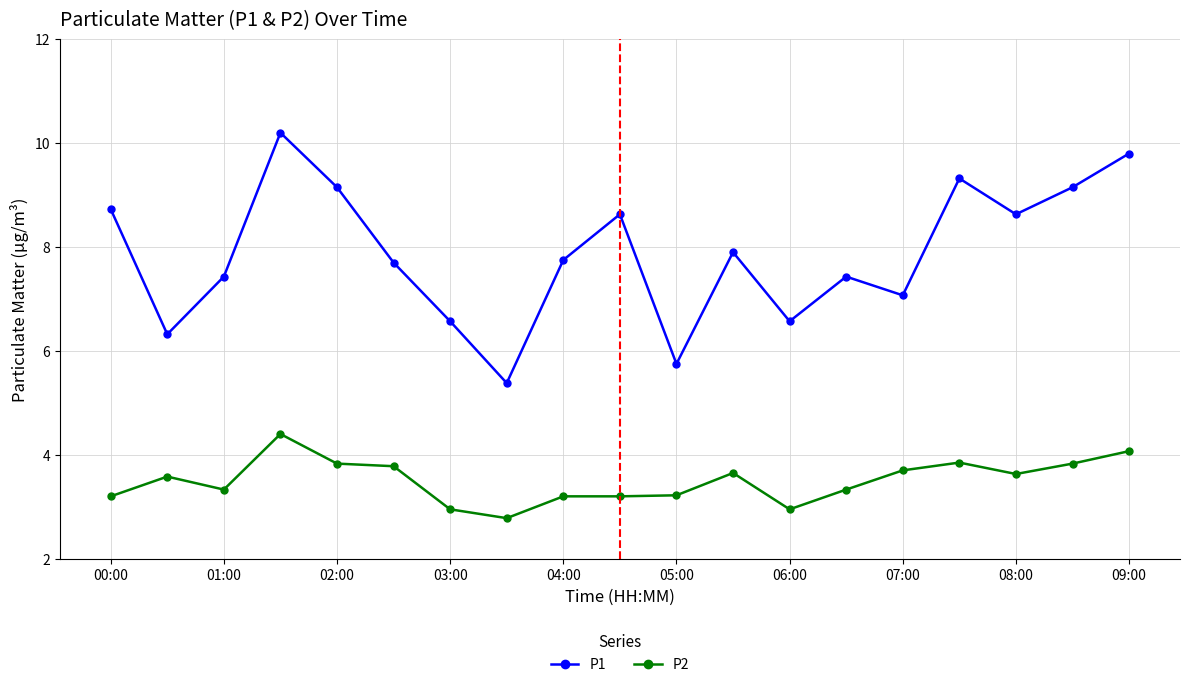

What is the value of the P1 point at the 7th from the left?

6.6